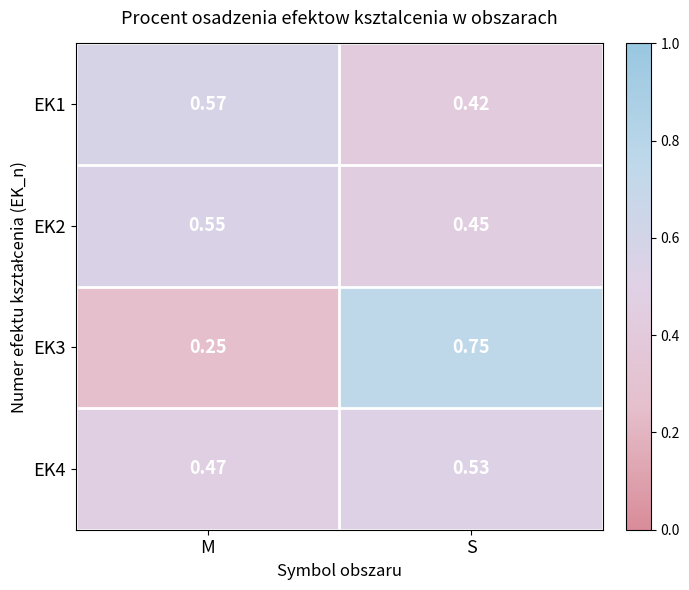

List the labels in order of EK3 value, largest first.

S, M